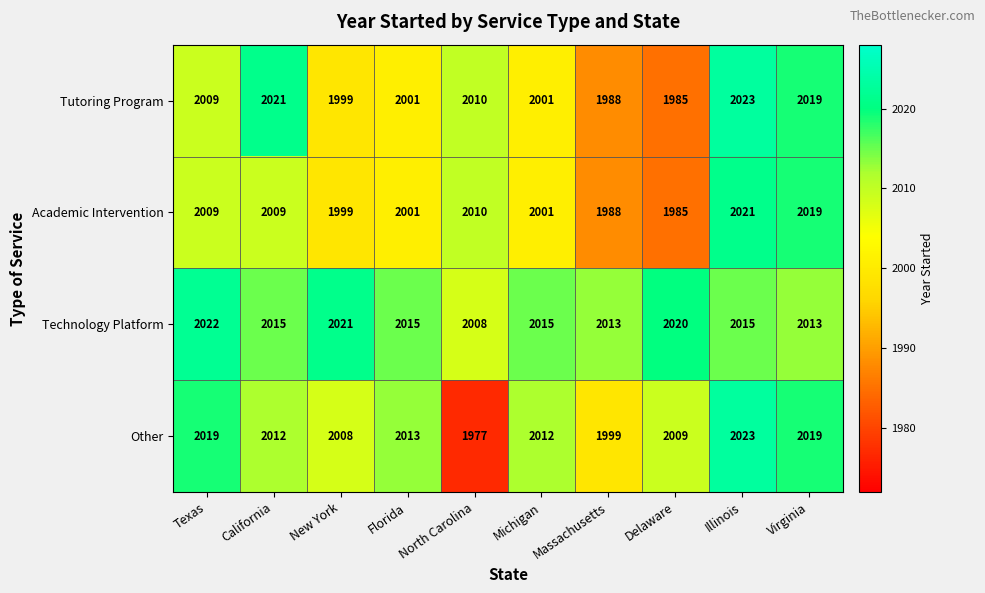

At California, list the series in order from smallest to largest.

Academic Intervention, Other, Technology Platform, Tutoring Program